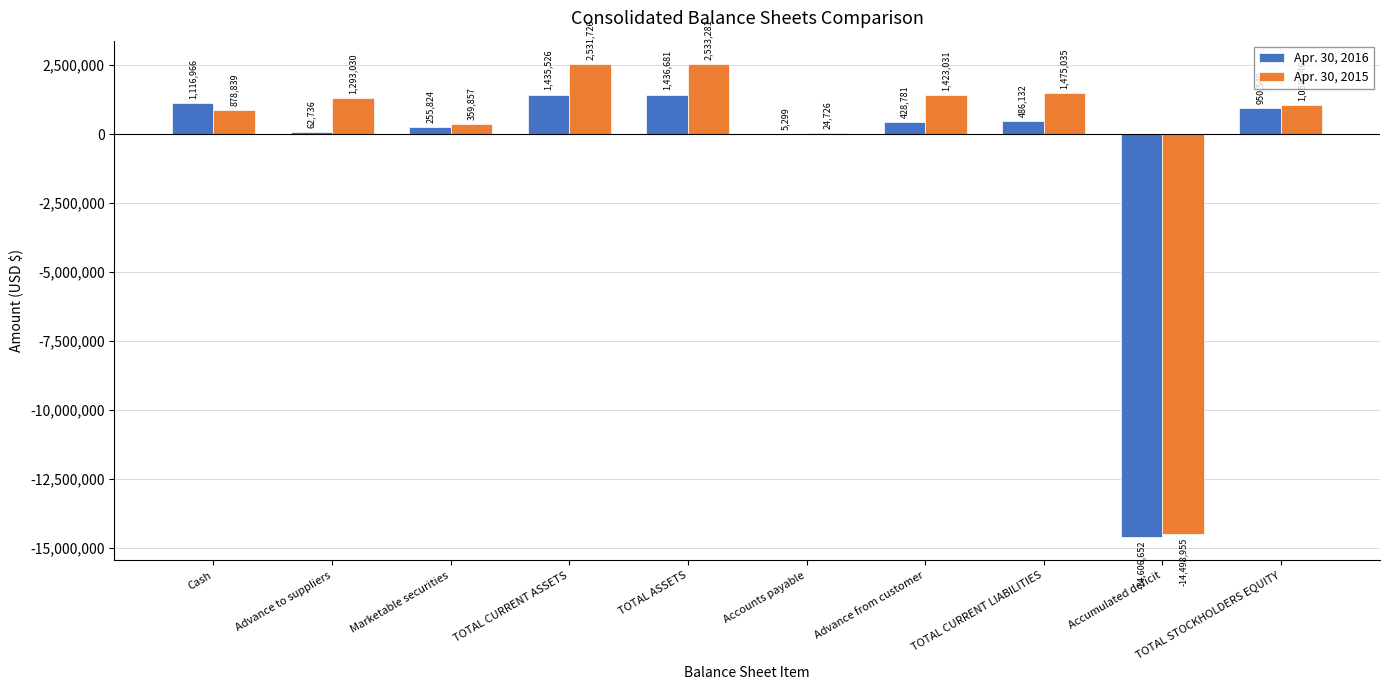

What are all the series names shown in the legend?

Apr. 30, 2016, Apr. 30, 2015